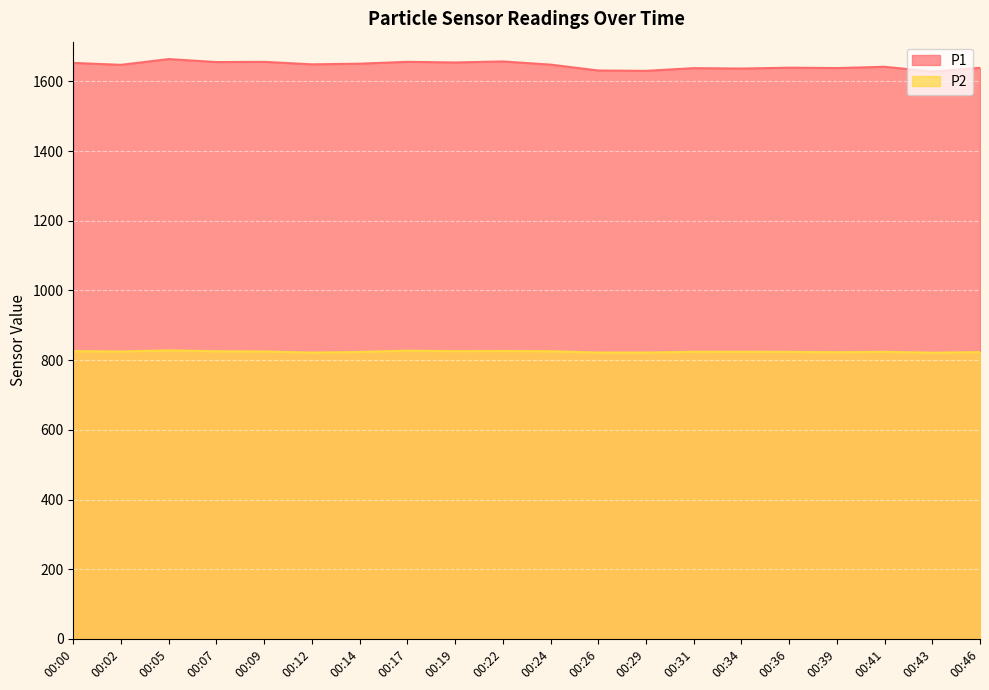

Reading left to right, extract all data points from this chart.

P1: 1653.2	1647.7	1664.2	1655.6	1656.3	1649.1	1651.0	1656.3	1654.5	1657.4	1648.3	1631.5	1630.4	1638.2	1637.0	1639.6	1638.4	1642.1	1628.3	1639.1
P2: 825.9	824.8	828.1	825.5	825.0	821.8	823.5	827.3	825.7	826.2	825.6	821.9	821.9	824.2	824.0	823.8	823.0	823.9	821.5	823.1